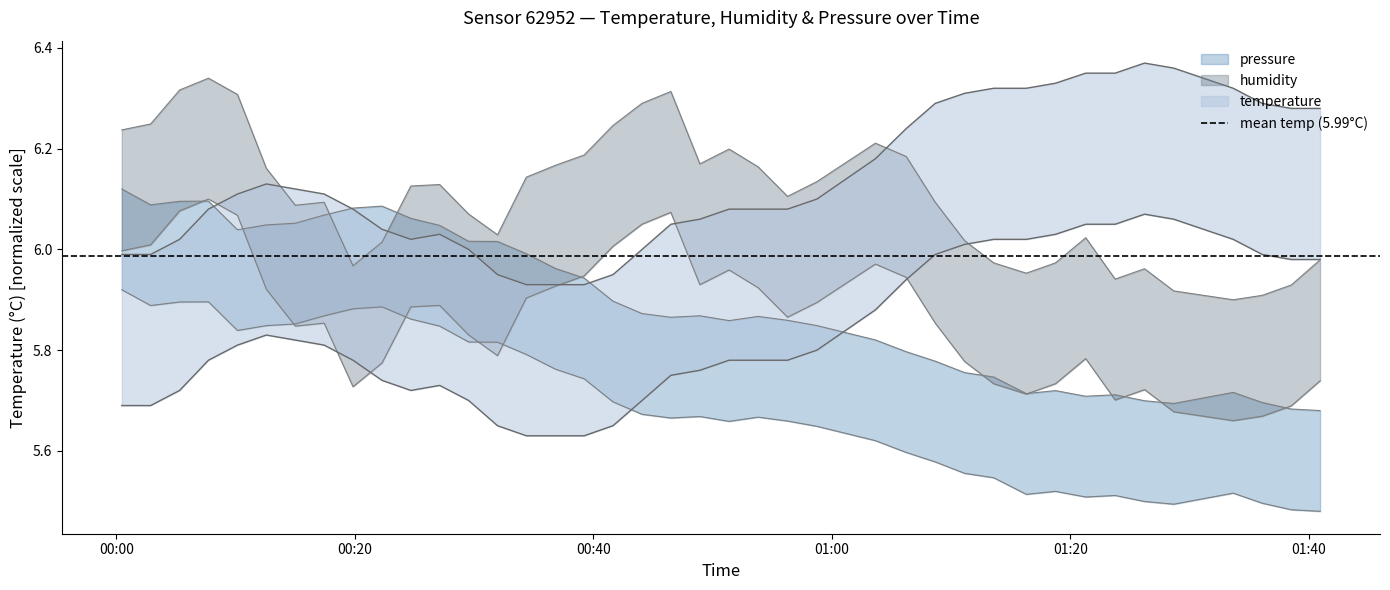

How many data points in humidity are above 6?

29